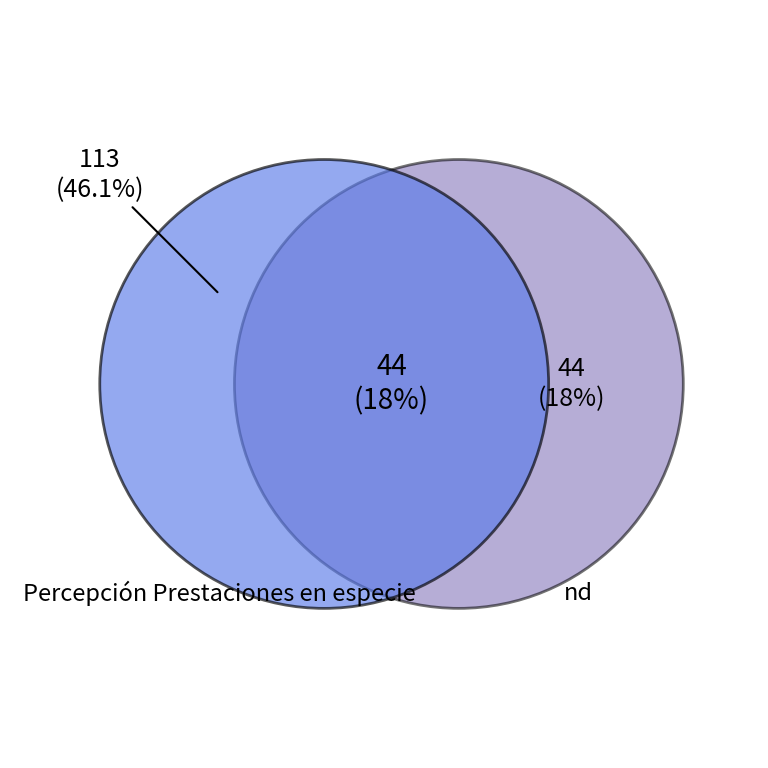

To the nearest percent, what is the difference between the largest and smallest slice percentages?

28%